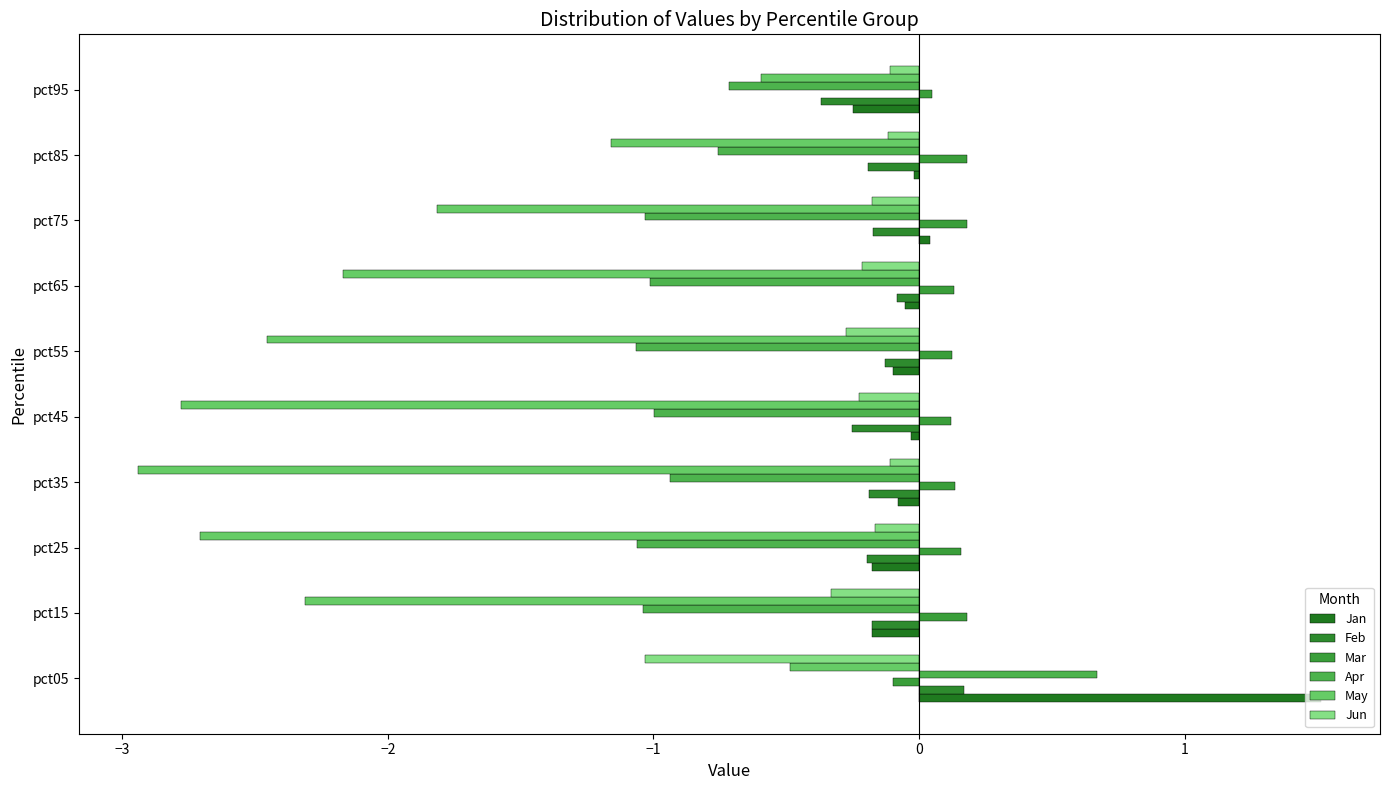

How many values in Apr are above zero?

1